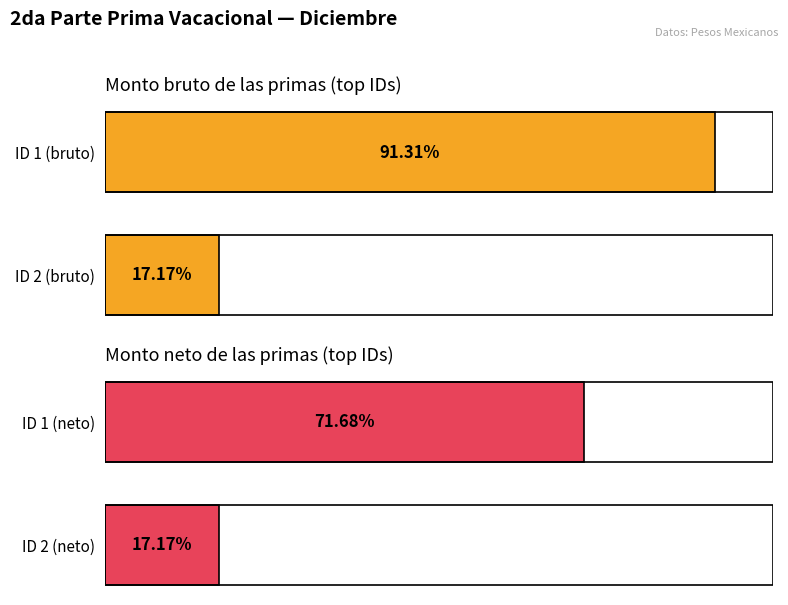

At how many categories does at least one series exceed 4326?

1